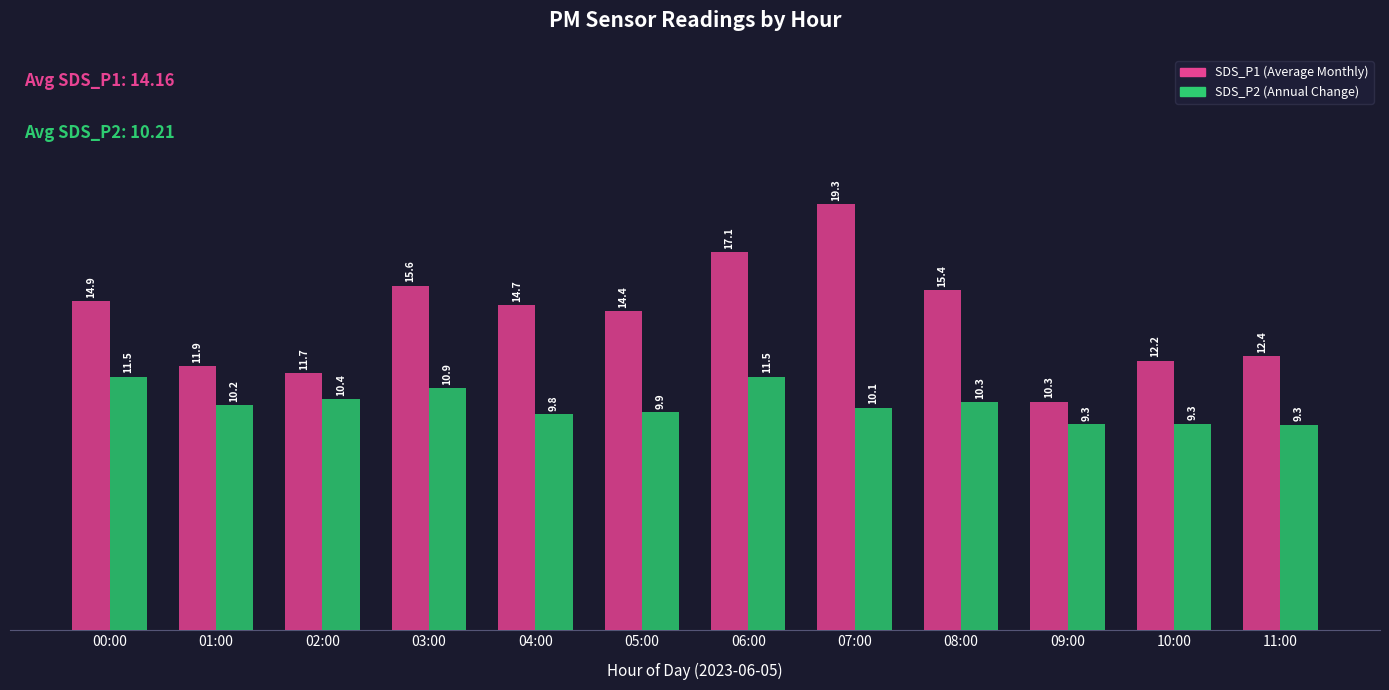

What is the label of the 1st bar from the left?

00:00